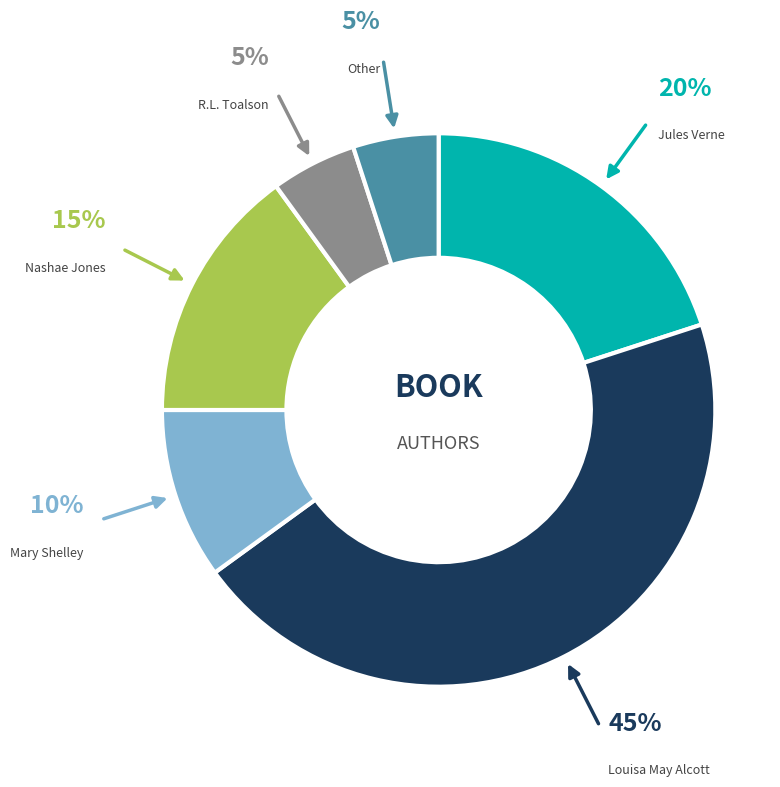

Is there a majority slice in this chart?

No